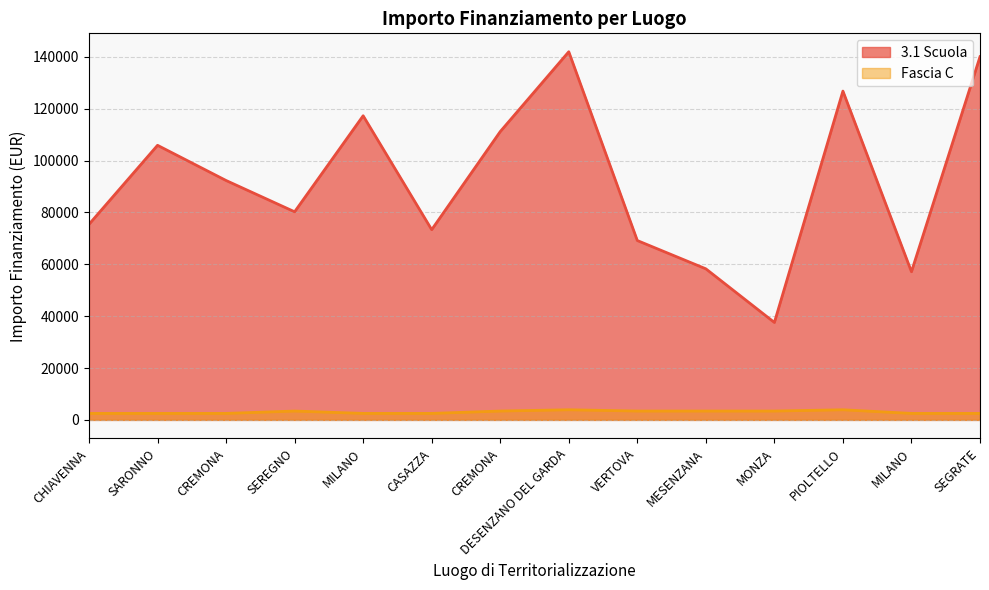

What is the highest value of the 3.1 Scuola series?

142004.3